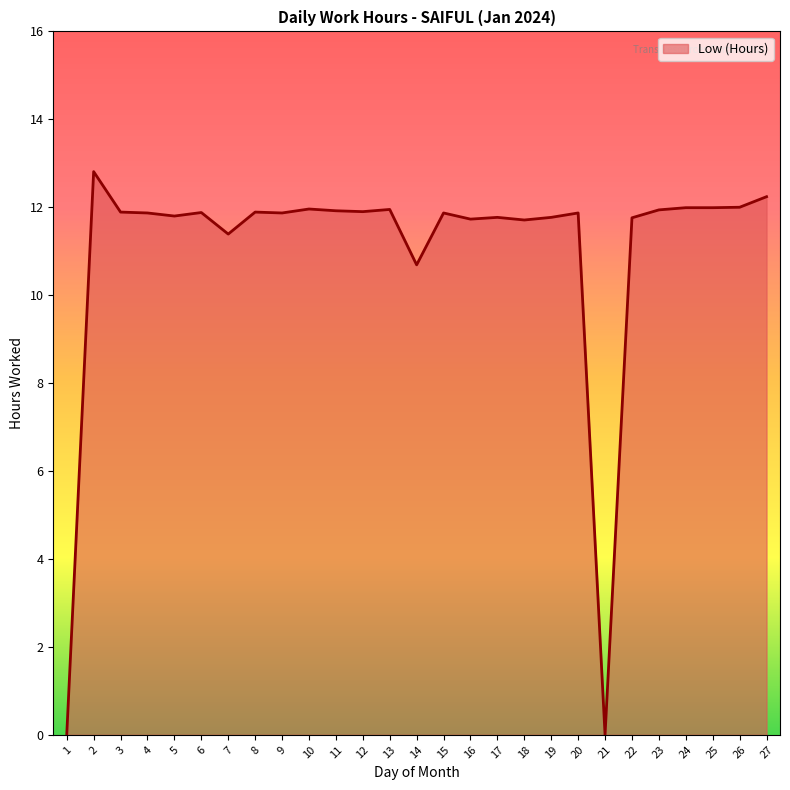

What is the difference between the values at 1 and 11?

11.9